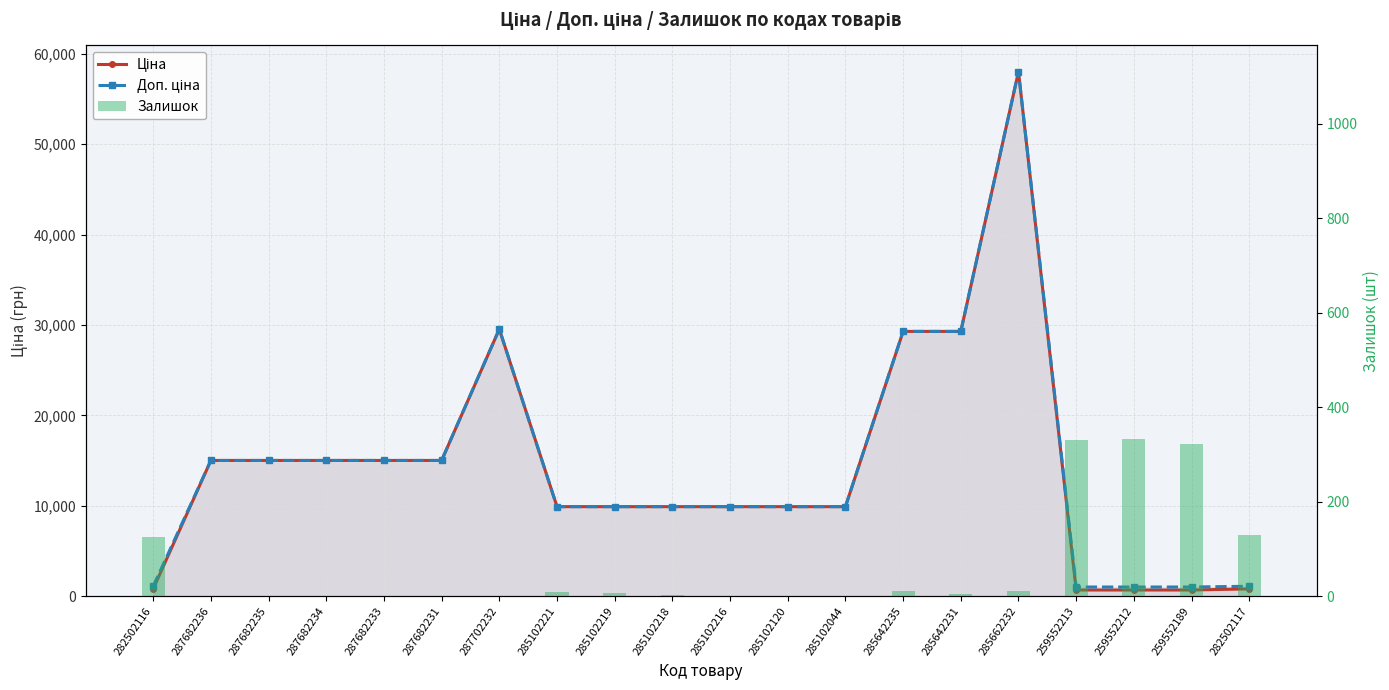

Is the value of Ціна at 285102120 greater than the value of Доп. ціна at 259552212?

Yes